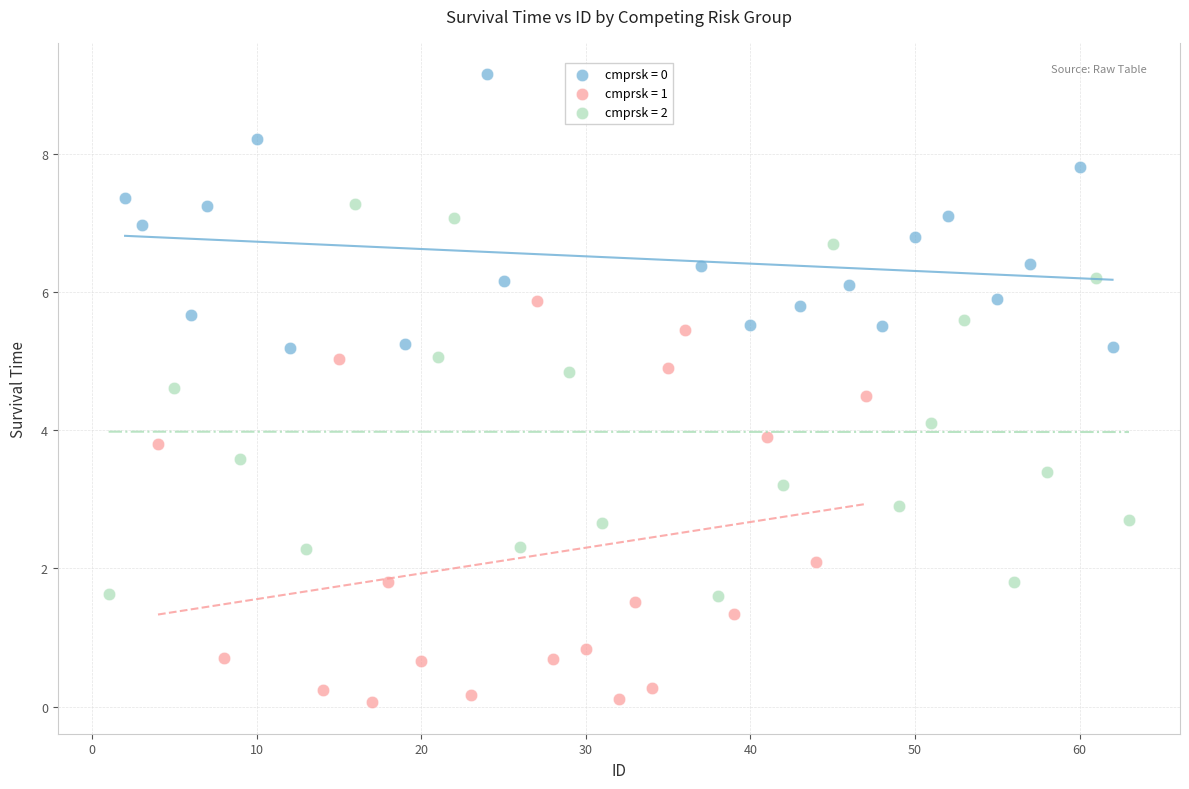

Which series contains the highest Y value?

cmprsk = 0